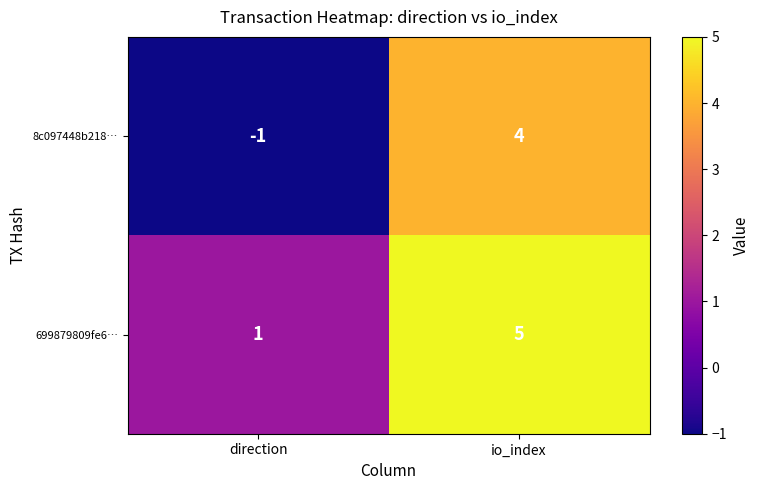

Which series has the largest total across all categories?

699879809fe6…